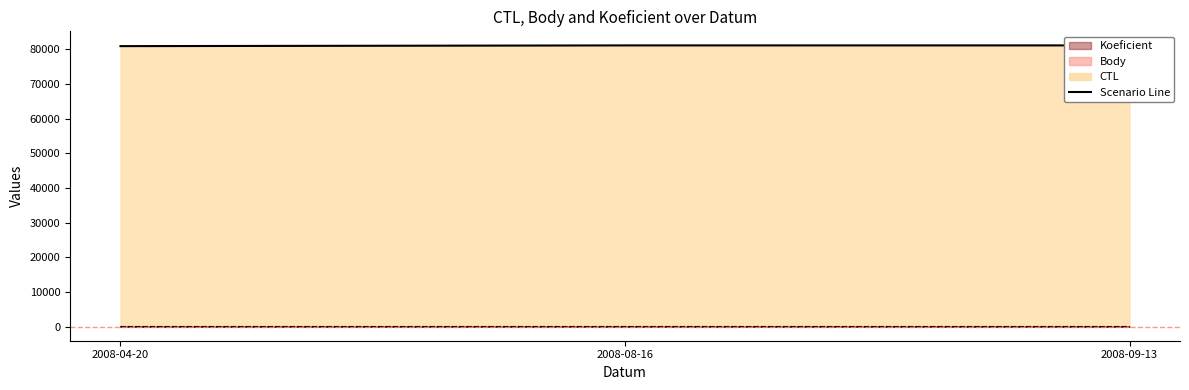

At which label does Body reach its peak?

2008-08-16